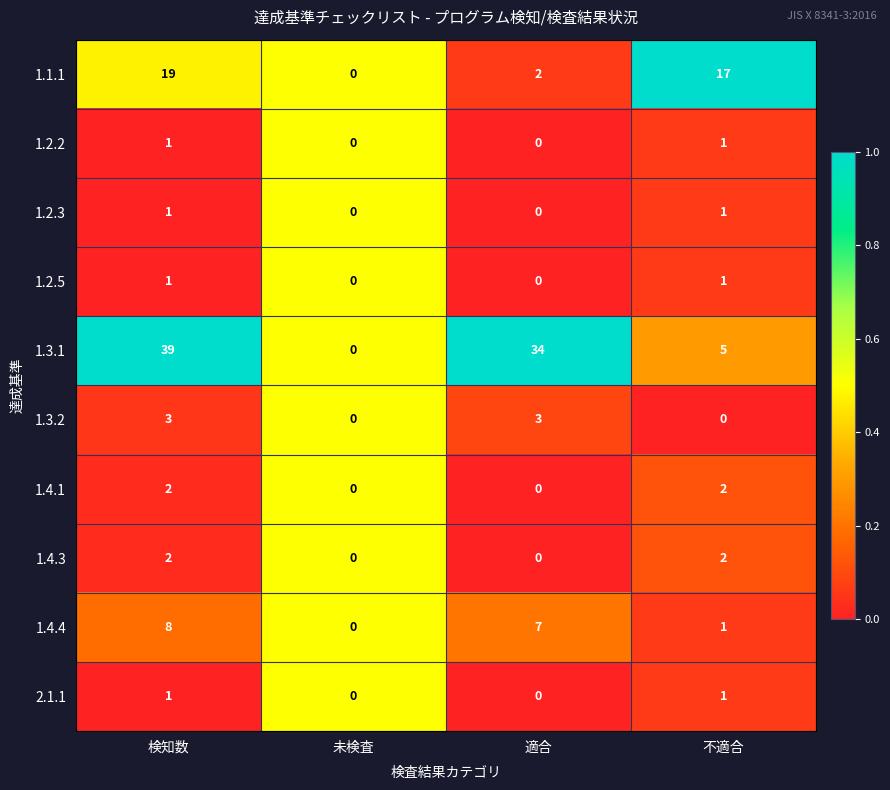

How many 1.2.3 values are between 0 and 1?

4